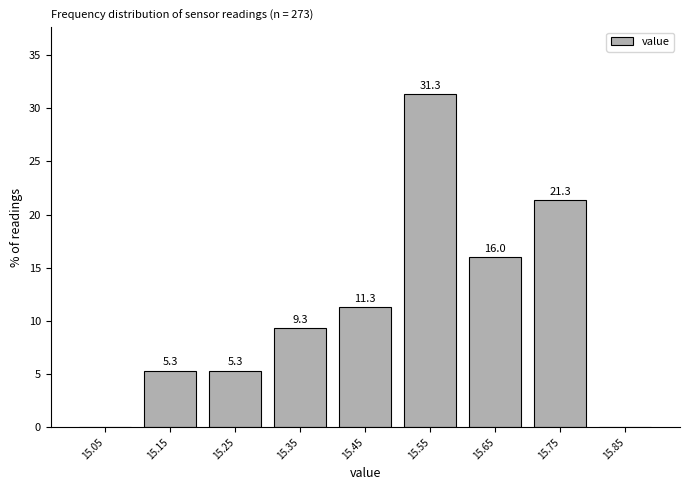

Which range on the x-axis has the tallest bar?

15.5 to 15.6